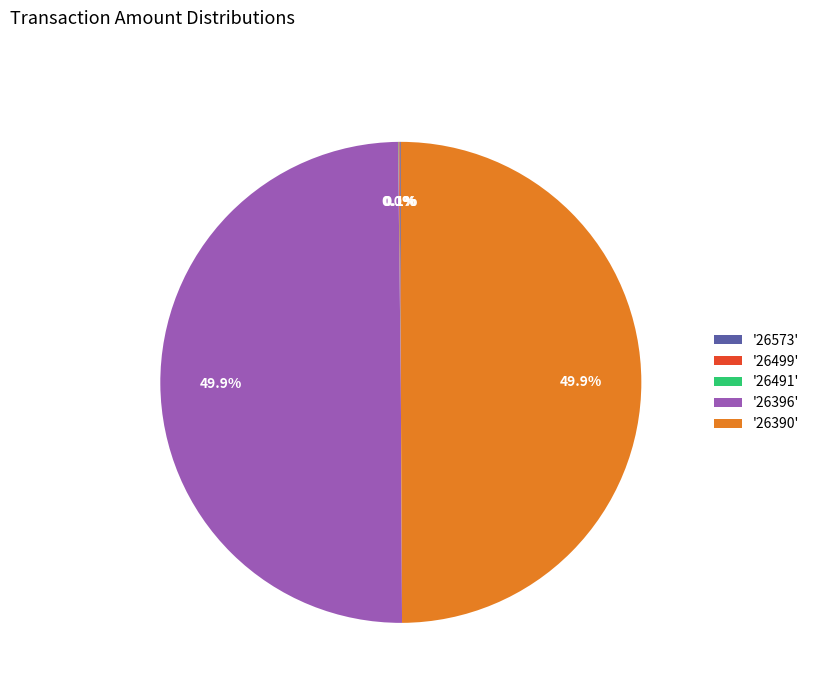

What portion of the pie excludes '26396'?

50.1%